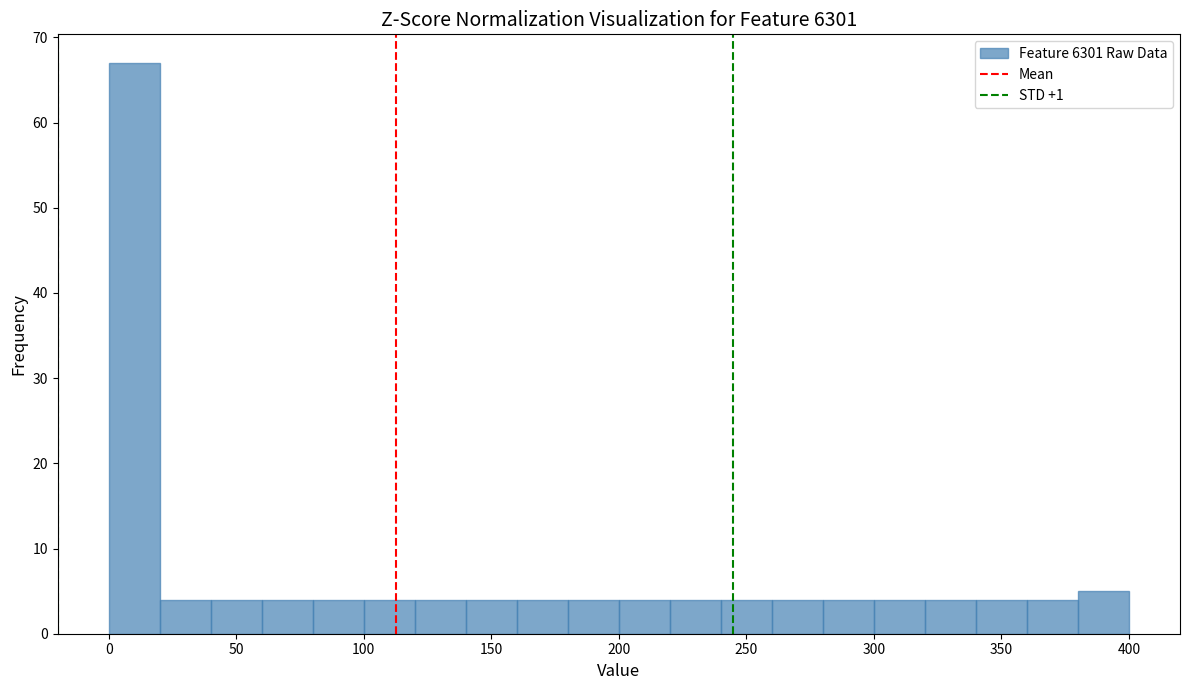

Which range on the x-axis has the tallest bar?

0 to 20